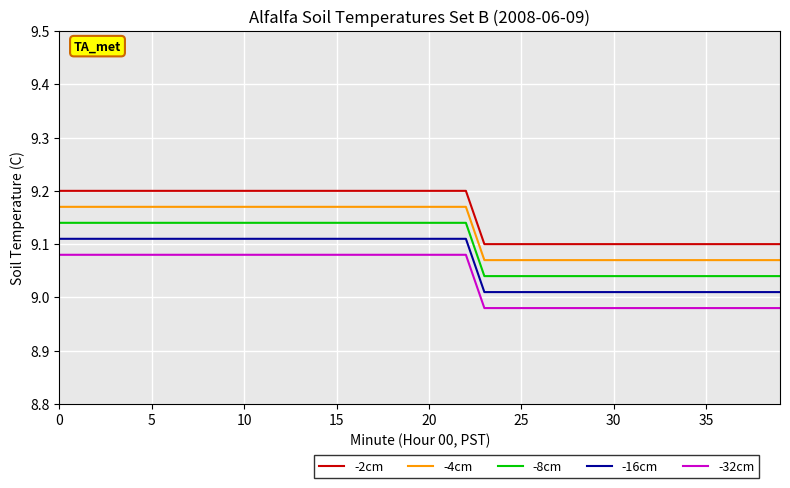

List the series in order of their overall mean, highest first.

-2cm, -4cm, -8cm, -16cm, -32cm